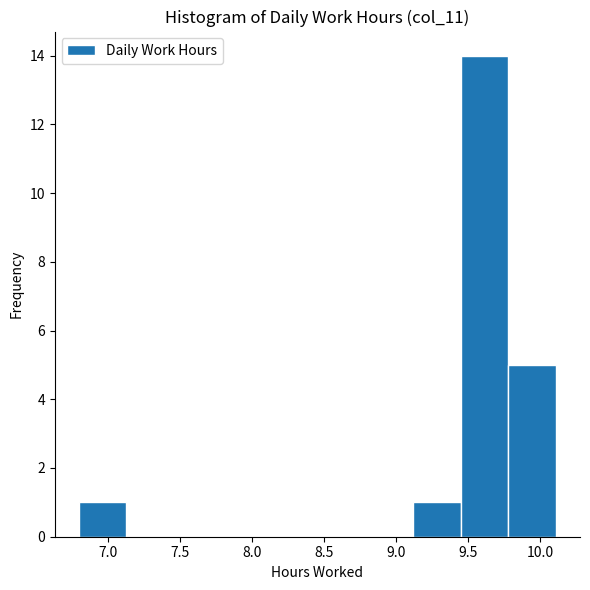

How tall is the bar that spans 9.45 to 9.80 on the x-axis? Neither the bar edges nor the heights are printed on the chart, so give them approximately, as read against the axes.

14